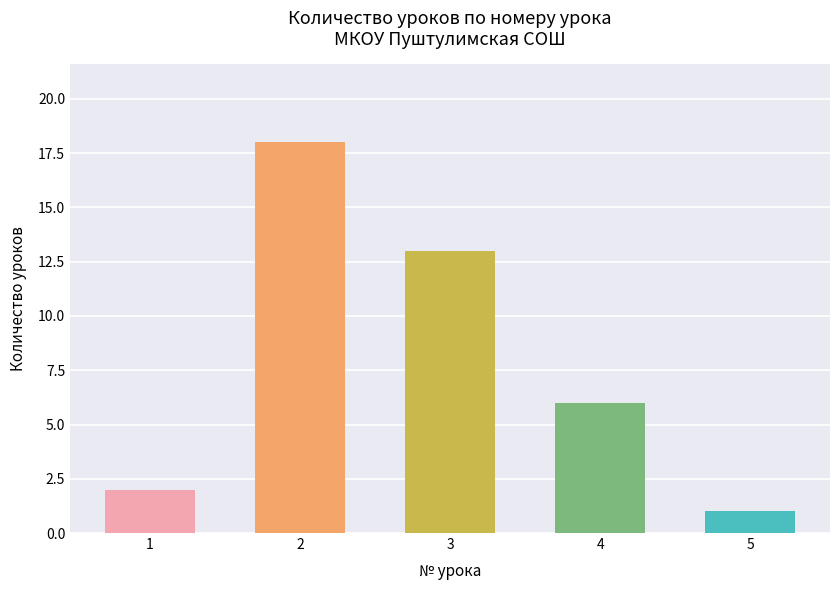

The value at 3 is 13. True or false?

True